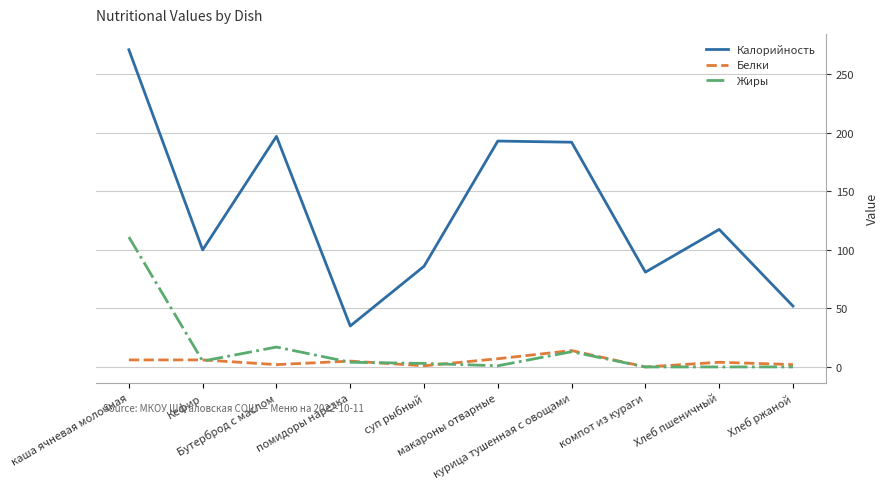

Which series changed the most between помидоры нарезка and Хлеб пшеничный?

Калорийность